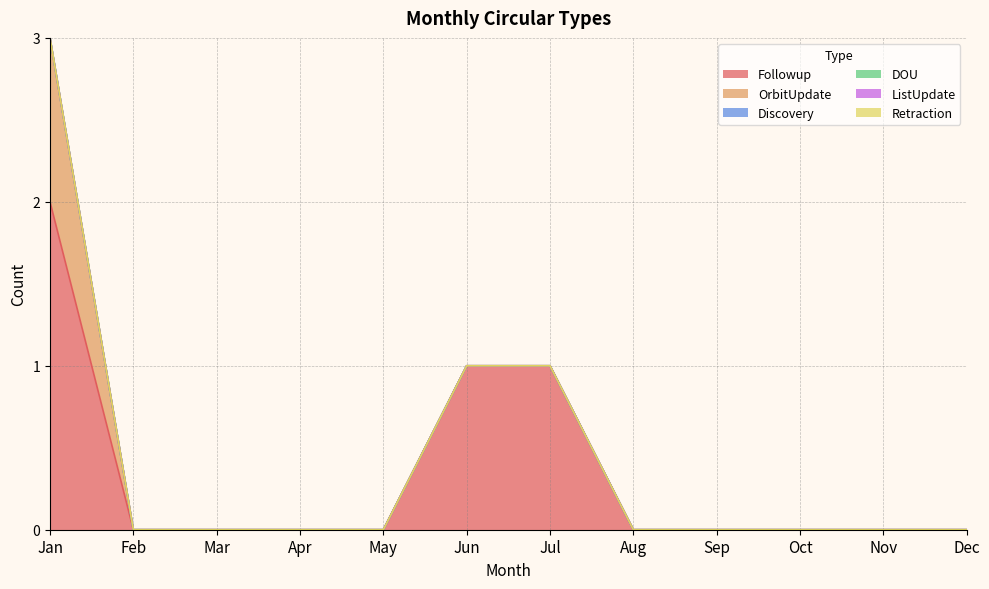

What is the sum of all OrbitUpdate values?

1